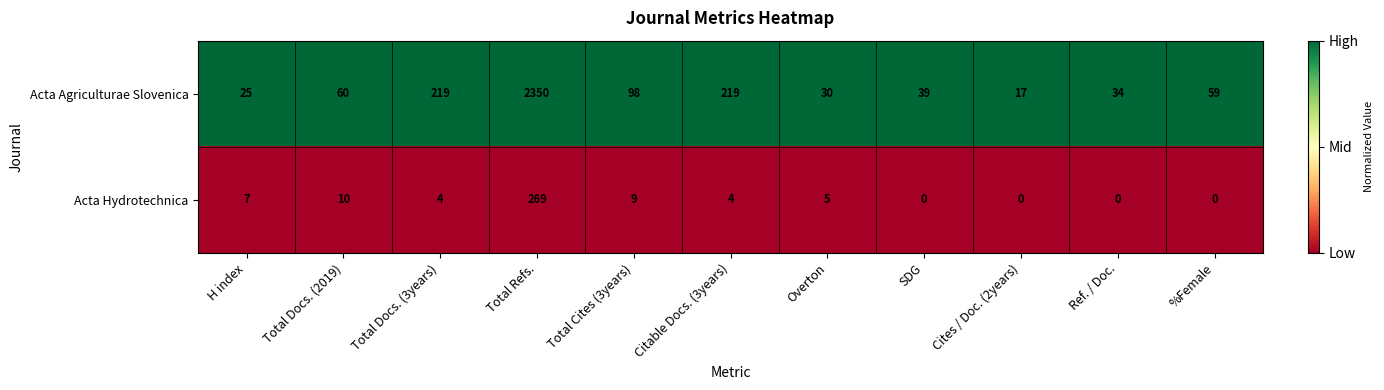

What is the maximum value for Acta Hydrotechnica?

269